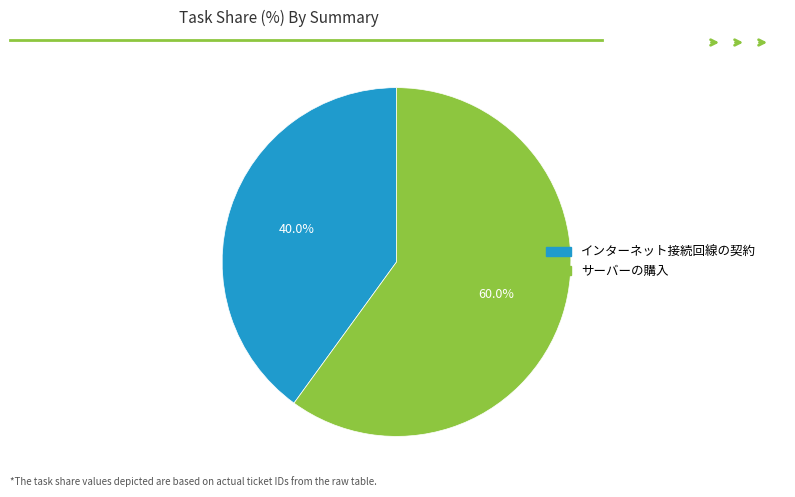

To the nearest percent, what is the difference between the インターネット接続回線の契約 and サーバーの購入 slice percentages?

20%